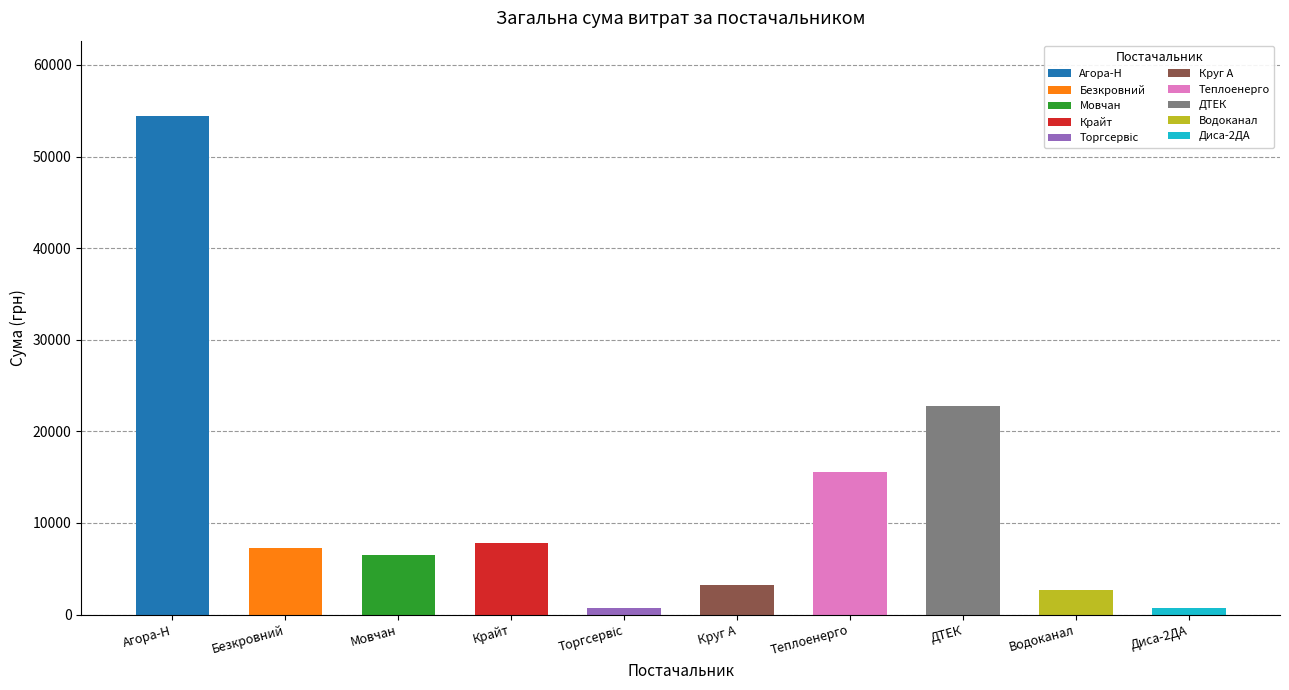

What is the average value?

12168.8